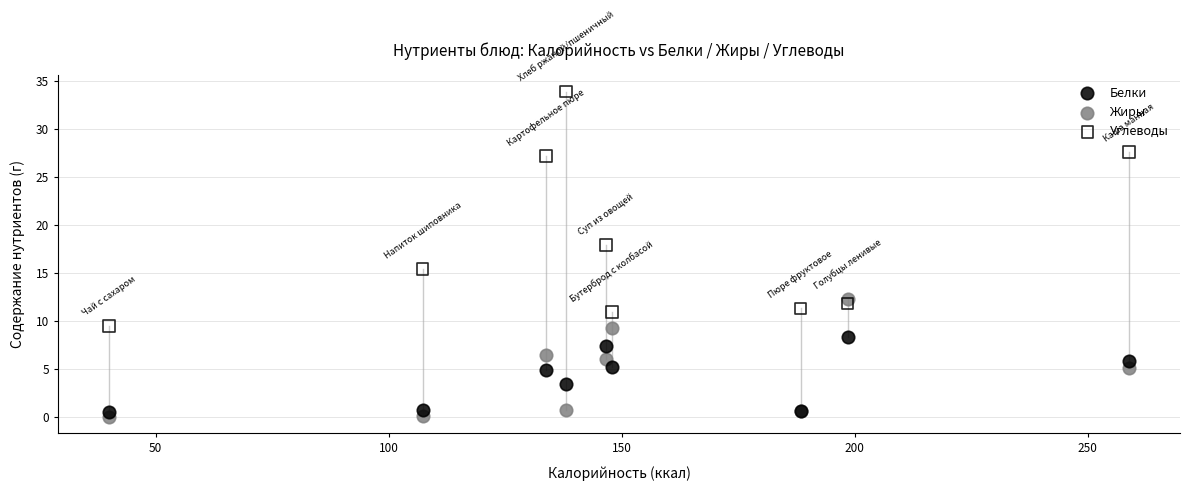

Which series has the widest spread of Y values?

Углеводы